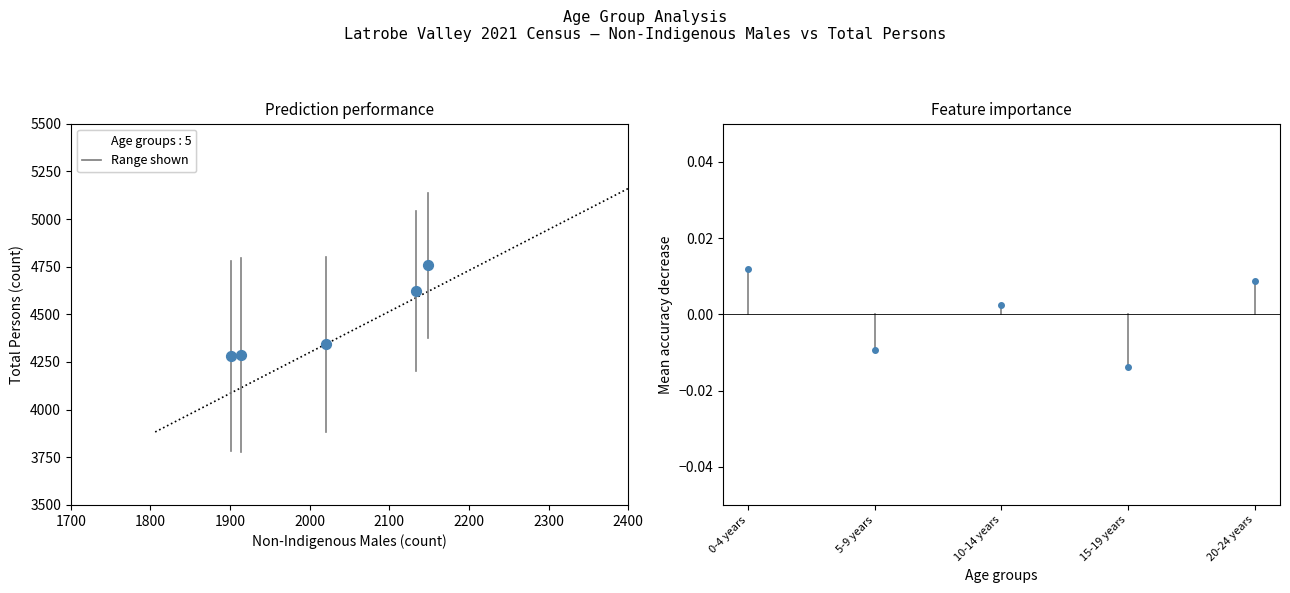

What Y value in the scatter plot is closest to 4519?

4621